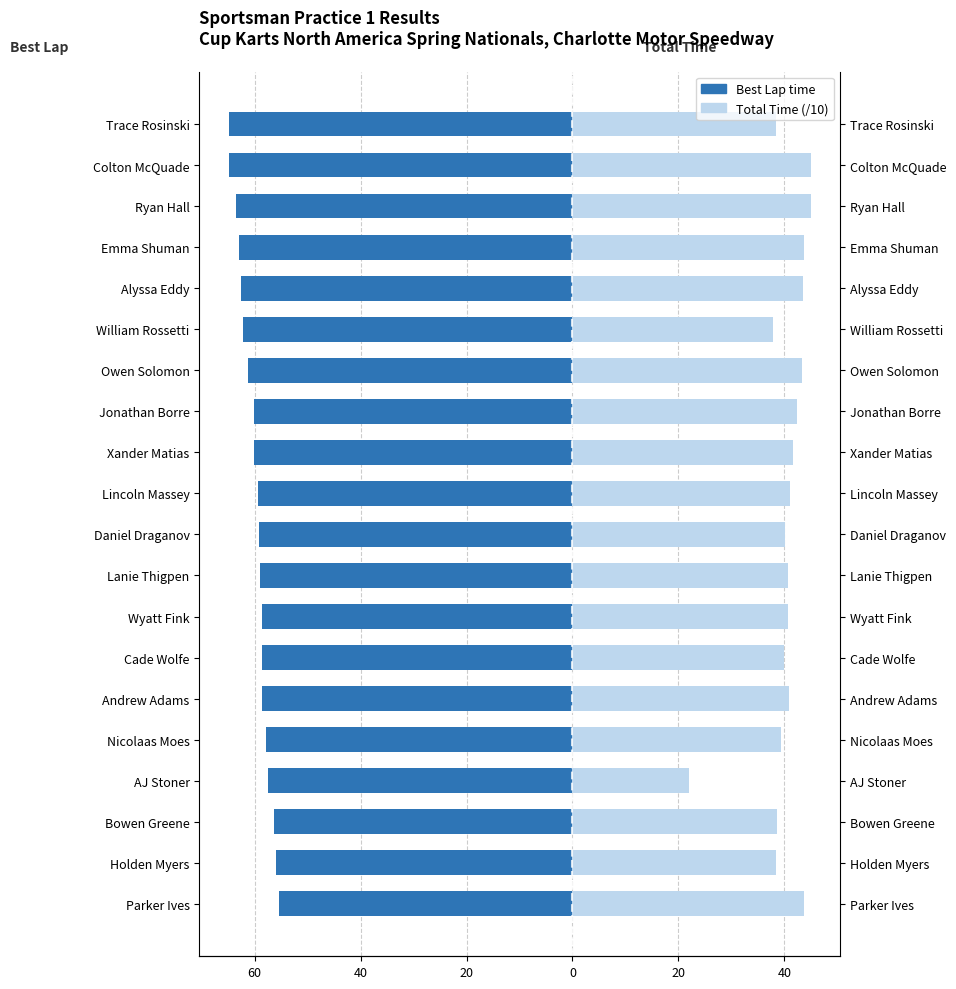

Reading right to left, what are all the values shown in this chart?

Best Lap time: -64.9	-64.9	-63.5	-62.9	-62.6	-62.3	-61.2	-60.1	-60.1	-59.5	-59.3	-59.1	-58.7	-58.6	-58.6	-57.8	-57.4	-56.4	-56.0	-55.4
Total Time (/10): 38.4	45.0	45.0	43.6	43.6	37.9	43.4	42.3	41.6	41.1	40.2	40.7	40.7	40.0	40.8	39.3	21.9	38.7	38.5	43.7